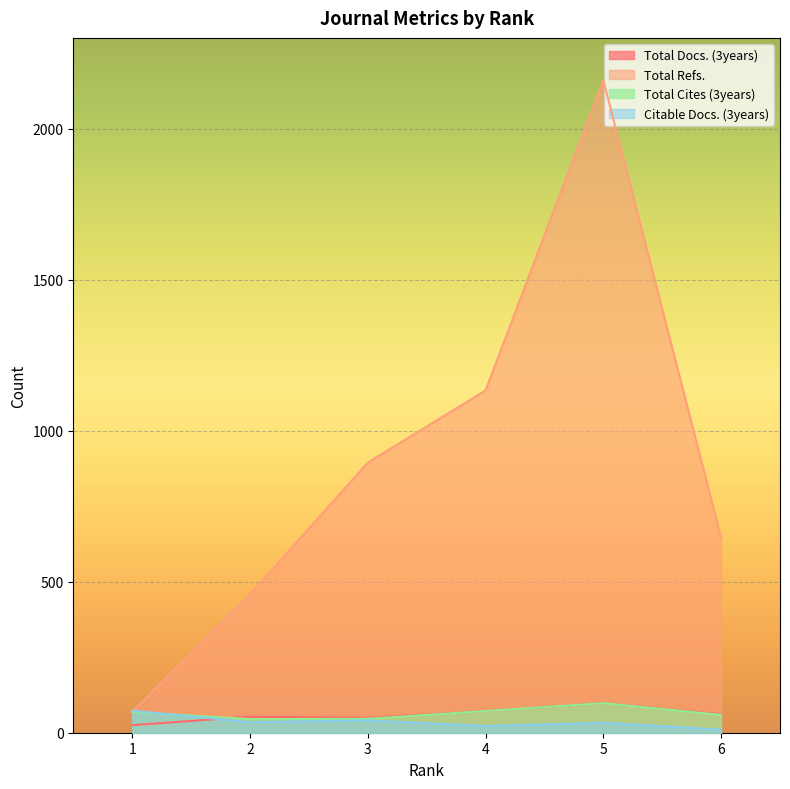

Is it true that Citable Docs. (3years) equals 33 at 5?

True